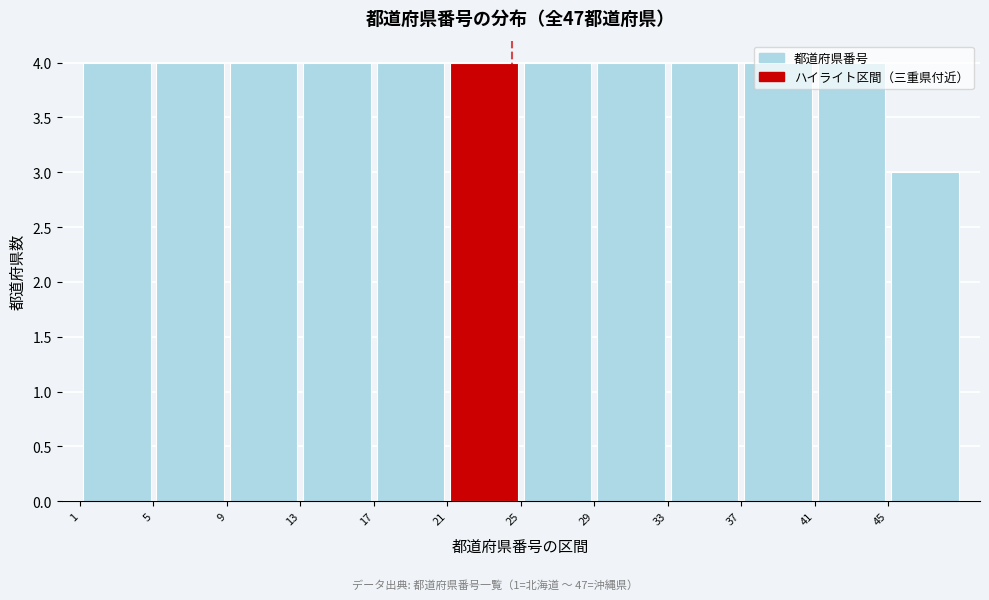

What is the height of the bar covering 40.5 to 44.5 on the x-axis? The values are not printed on the chart, so give them approximately, as read against the axis.

4